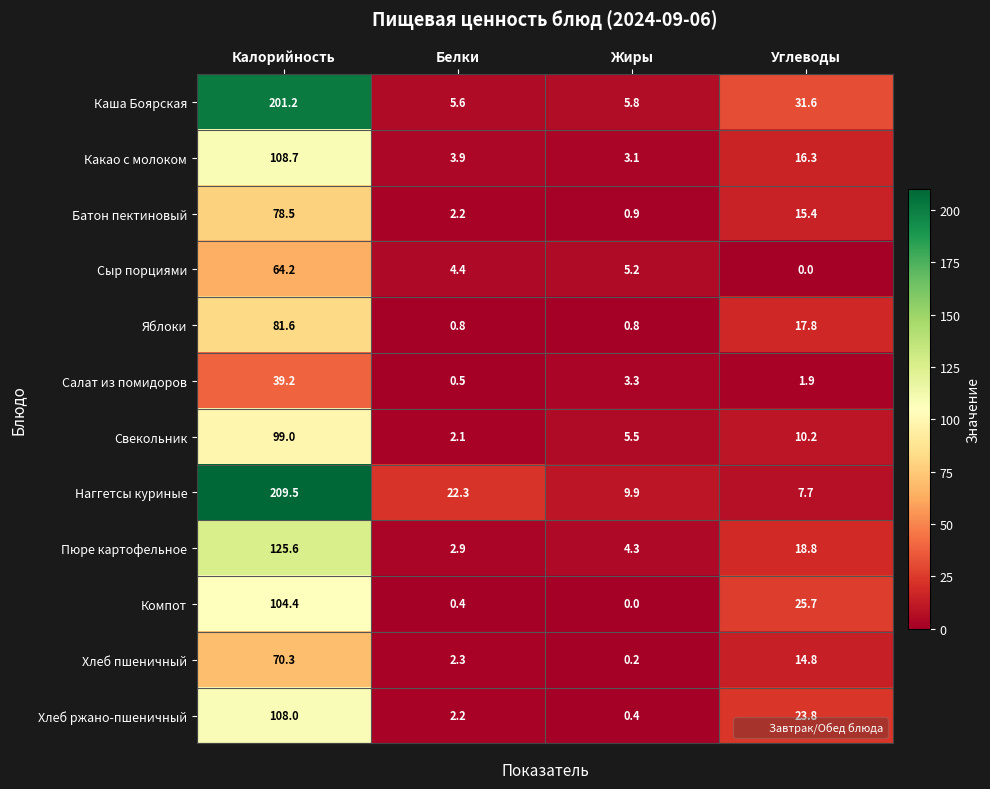

How many values in the Свекольник series exceed 10?

2